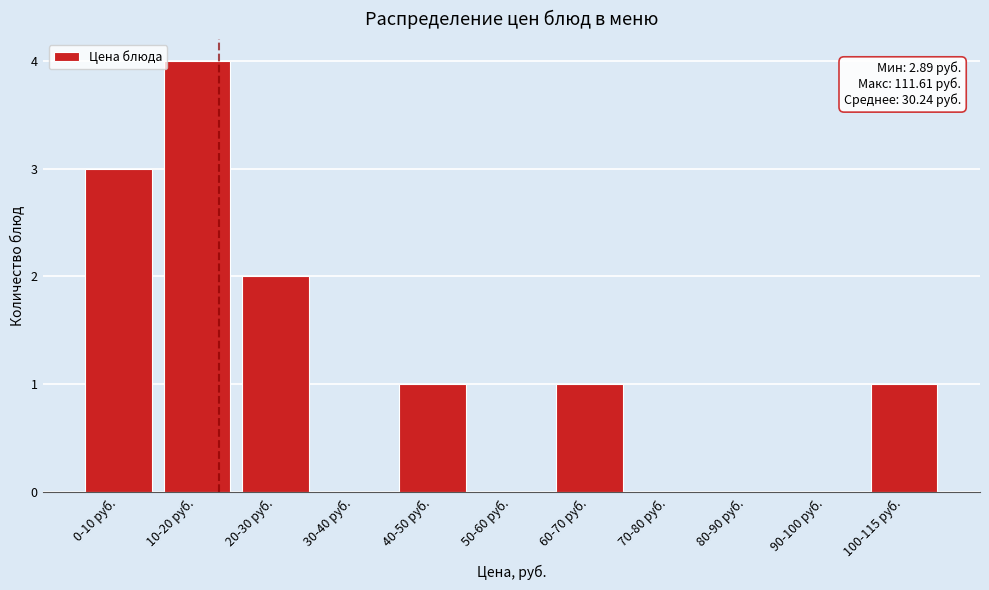

Reading left to right, list all the values displayed in this chart.

0-10 руб.=3	10-20 руб.=4	20-30 руб.=2	30-40 руб.=0	40-50 руб.=1	50-60 руб.=0	60-70 руб.=1	70-80 руб.=0	80-90 руб.=0	90-100 руб.=0	100-115 руб.=1